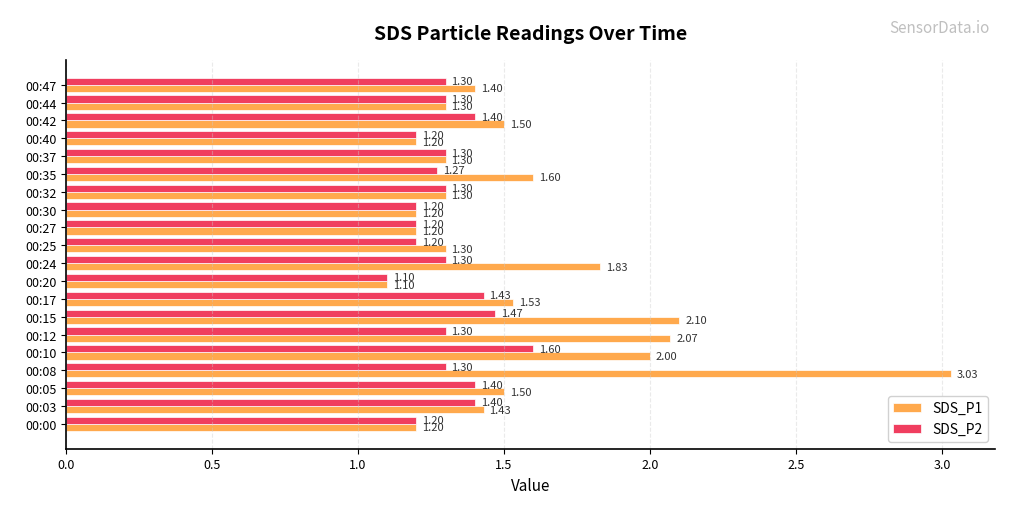

What is the sum of the SDS_P2 values at 00:37 and 00:24?

2.6